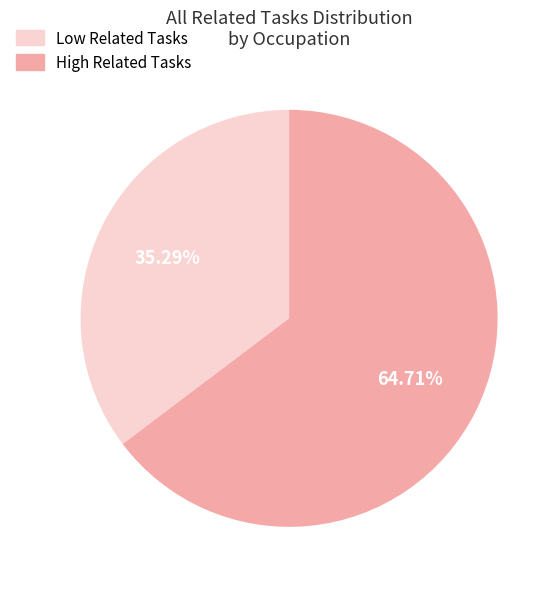

Count the number of slices in the pie.

2